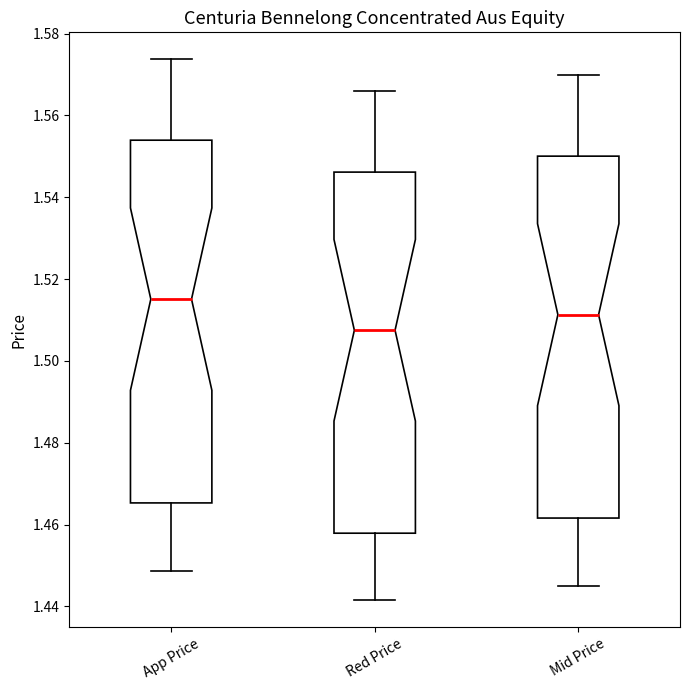

Reading left to right, transcribe this box plot: for each box, give where its median line is, the range the box spans, and where its two whiskers end, as read against the y-axis. The values are not printed on the chart, so give them approximately, as read against the axis.

App Price: median 1.516, box 1.466 to 1.554, whiskers 1.448 to 1.574
Red Price: median 1.508, box 1.458 to 1.546, whiskers 1.442 to 1.566
Mid Price: median 1.512, box 1.462 to 1.550, whiskers 1.446 to 1.570